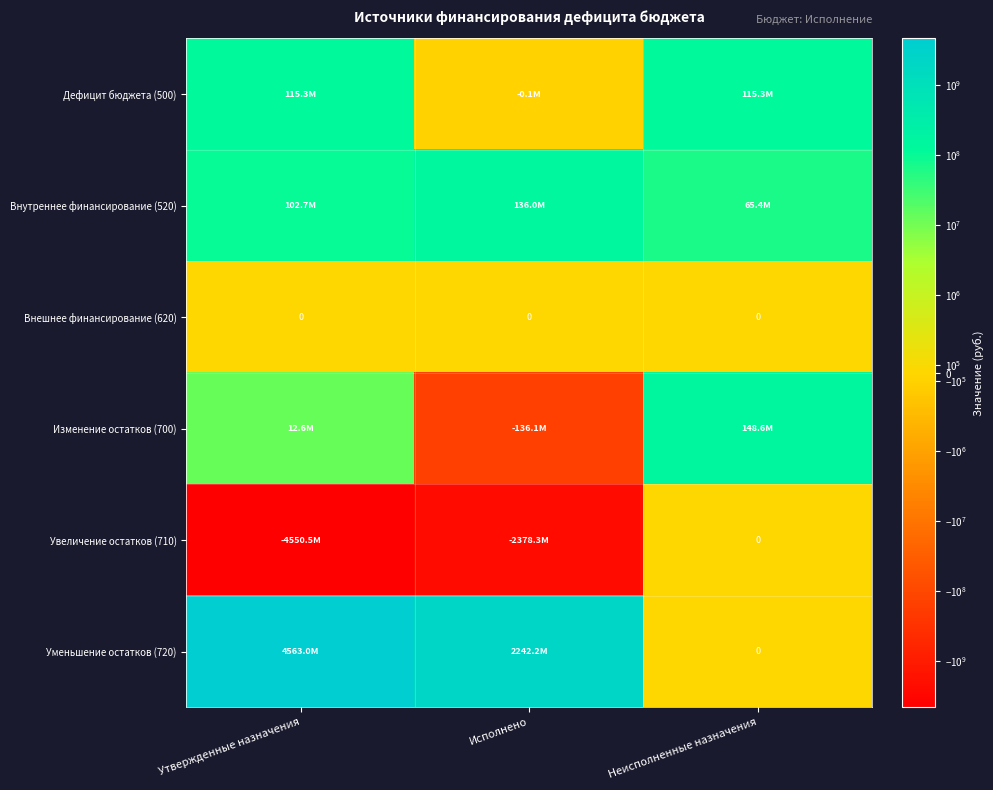

The value of Внутреннее финансирование (520) at Утвержденные назначения is 24836095.3. True or false?

False